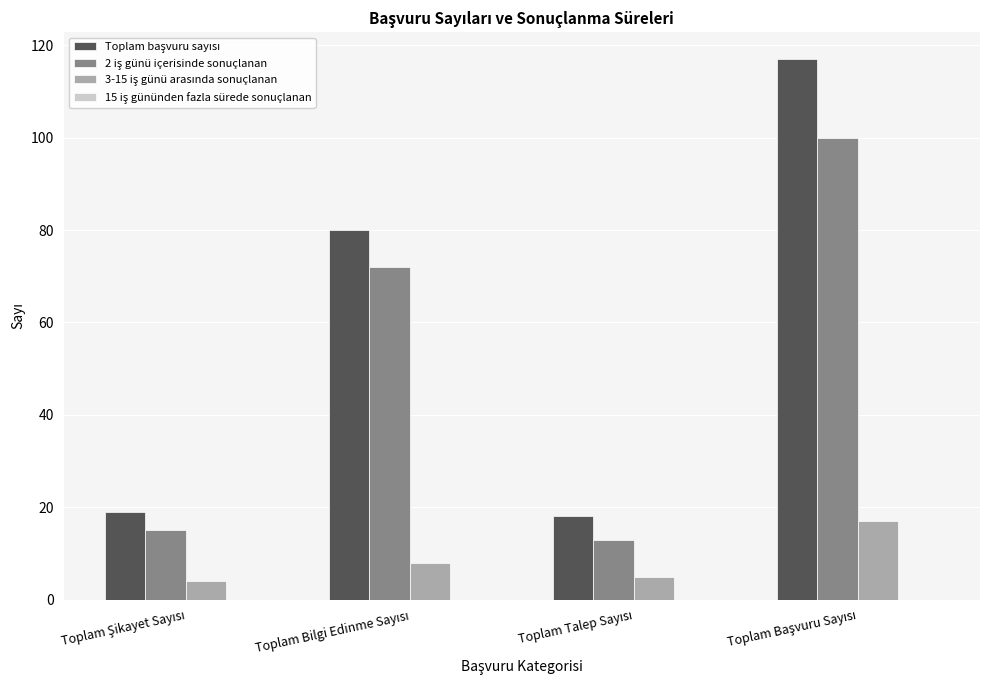

What is the greatest value displayed?

117